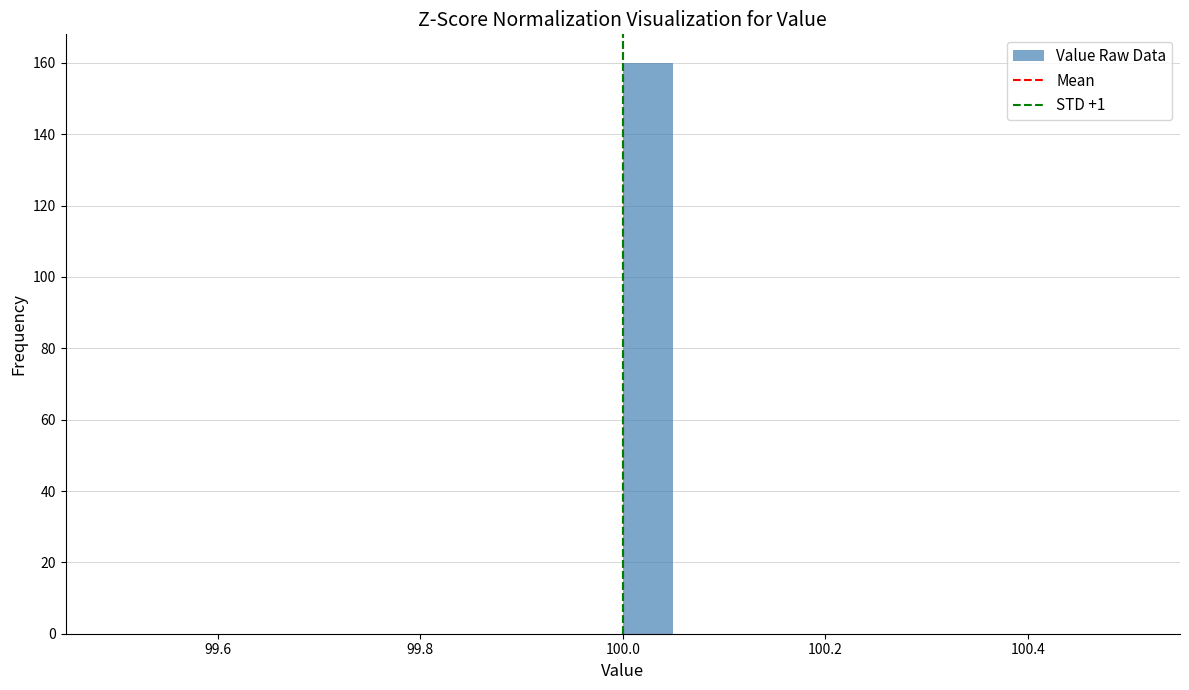

Read against the x-axis, roughly where is the centre of the tallest bar?

100.02